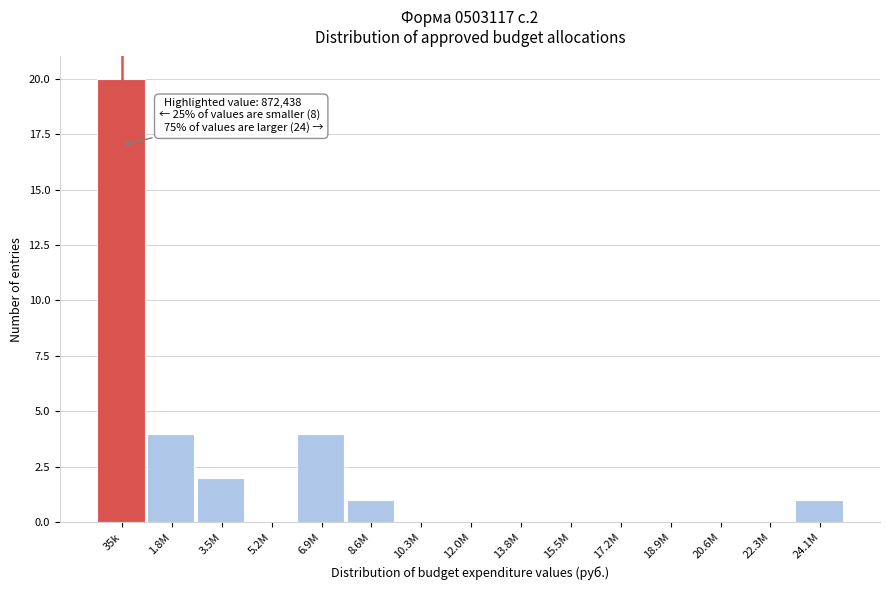

Reading right to left, transcribe all the data shown in this chart.

24.1M=1	22.3M=0	20.6M=0	18.9M=0	17.2M=0	15.5M=0	13.8M=0	12.0M=0	10.3M=0	8.6M=1	6.9M=4	5.2M=0	3.5M=2	1.8M=4	35k=20